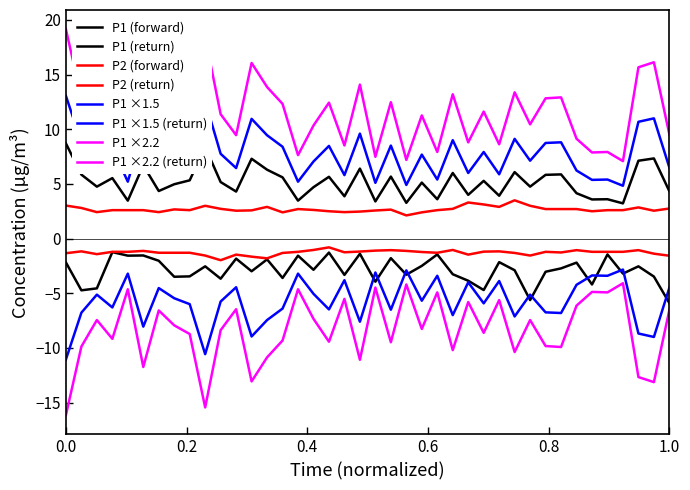

Does the chart have visible grid lines?

No